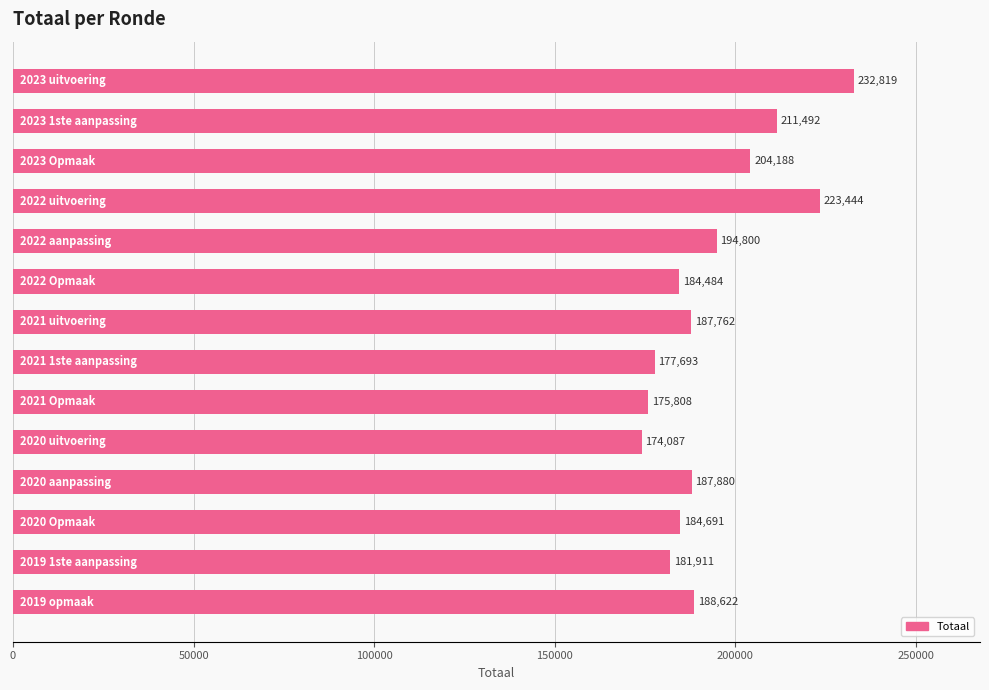

What is the value of the 2nd bar from the top?

211492